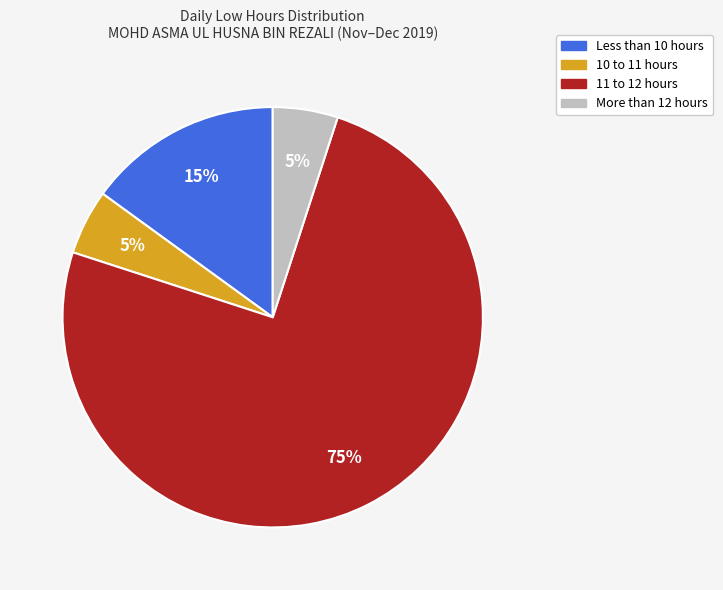

Is there any slice that represents more than half of the pie?

Yes